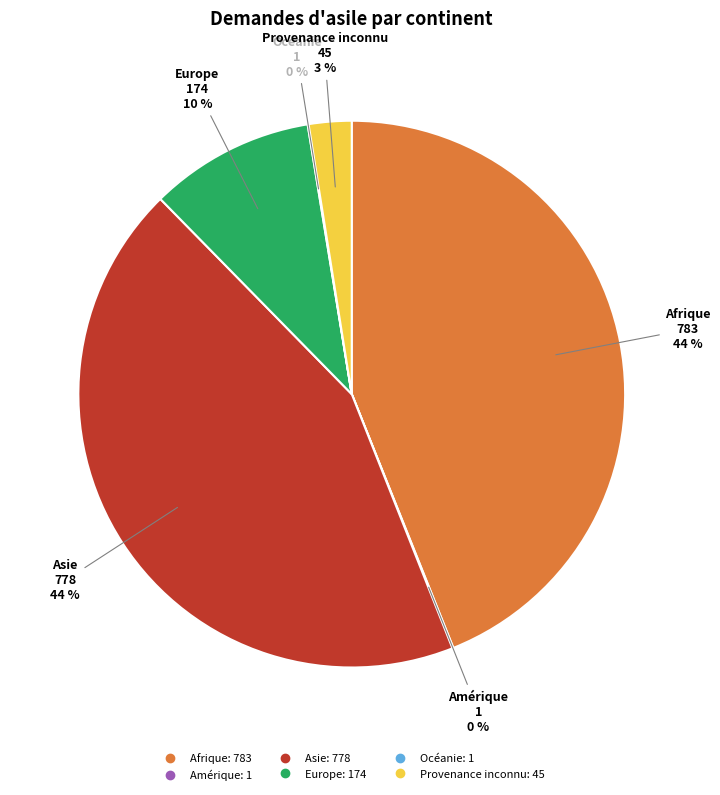

The Afrique slice represents 44% of the pie. True or false?

True